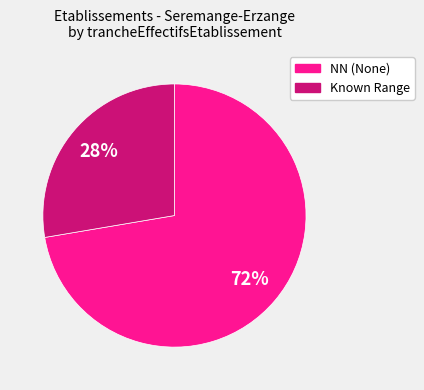

What is the largest slice in the pie chart?

NN (None)